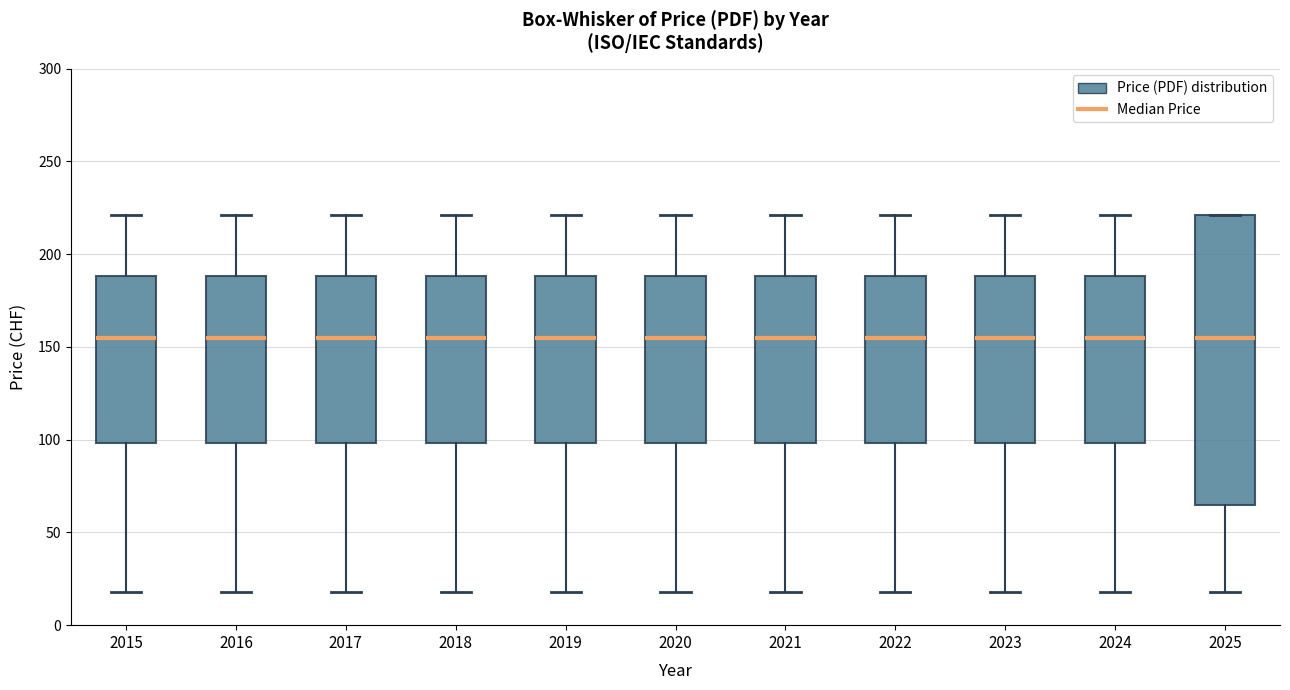

Where does the upper whisker of the box at x = 2019 end on the y-axis? The values are not printed on the chart, so give them approximately, as read against the axis.

220